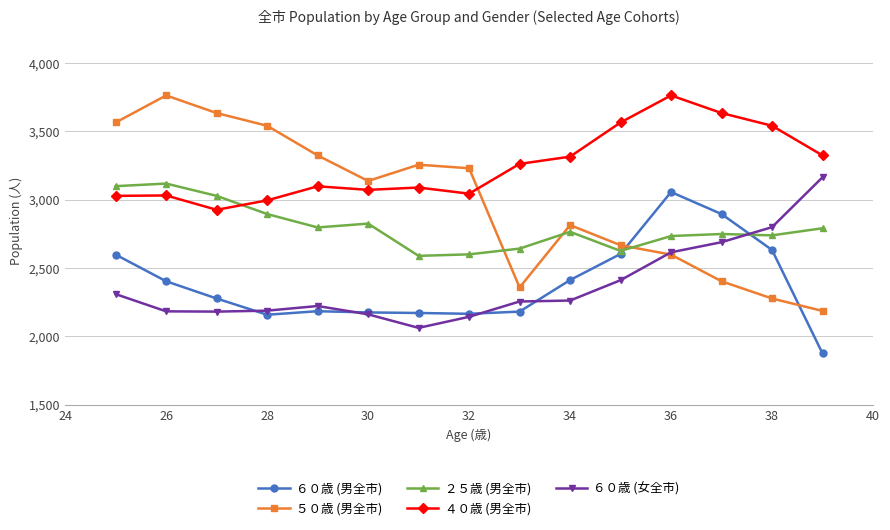

True or false: ４０歳 (男全市) has more than 1 interior local peaks.

True